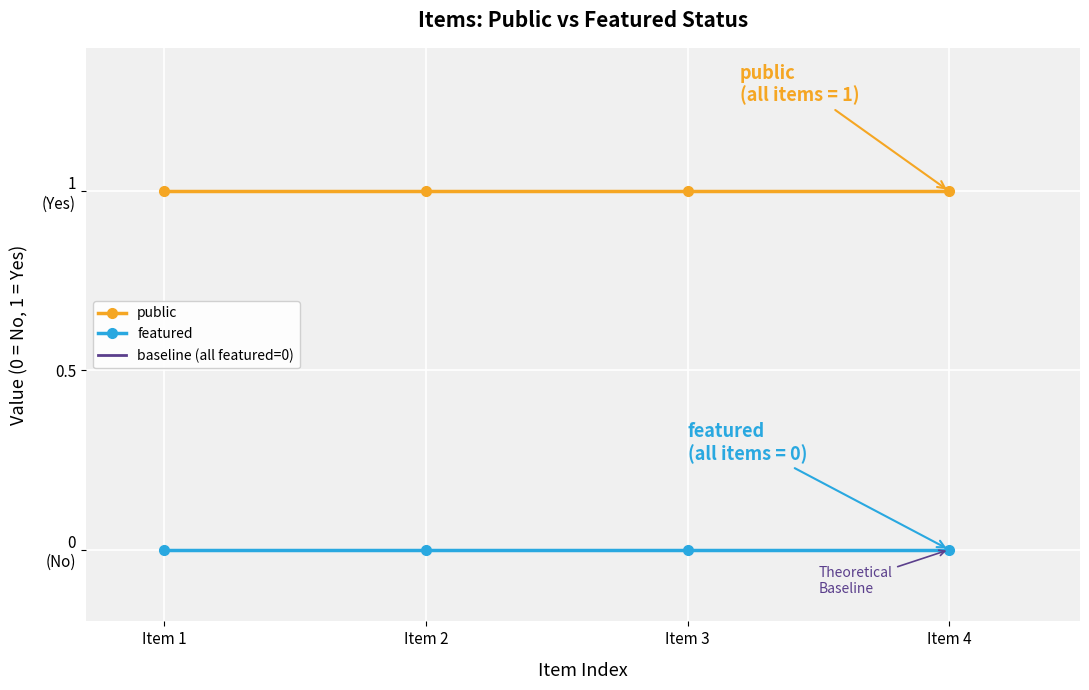

Rank the series at Item 4 from highest to lowest value.

public, featured, baseline (all featured=0)